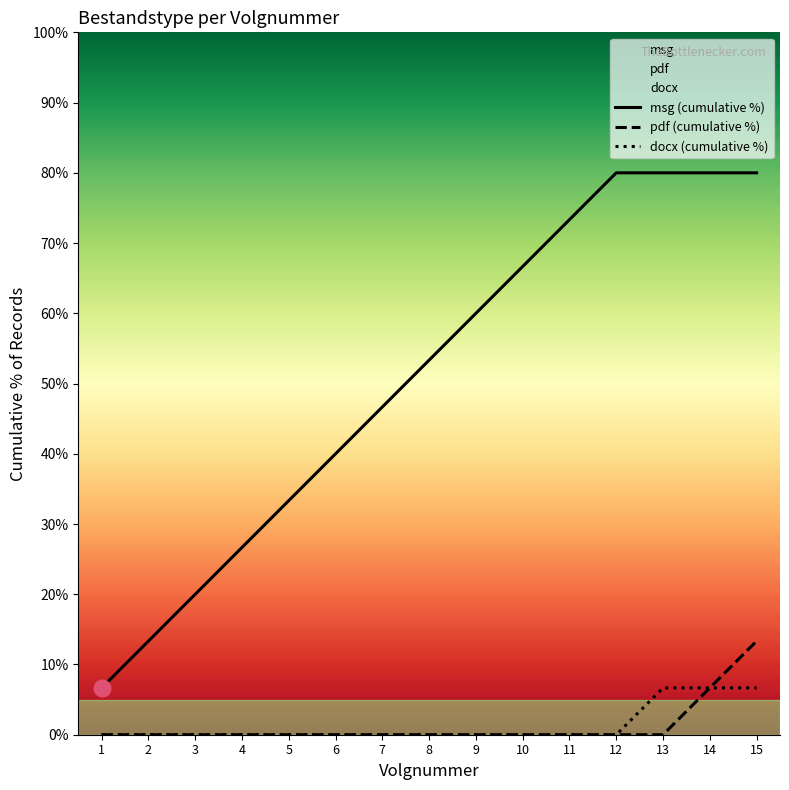

At how many categories does at least one series exceed 37?

10